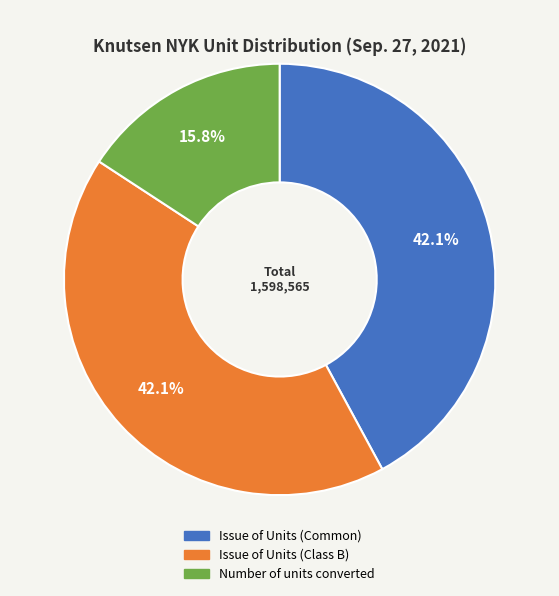

What is the smallest slice in the pie chart?

Number of units converted